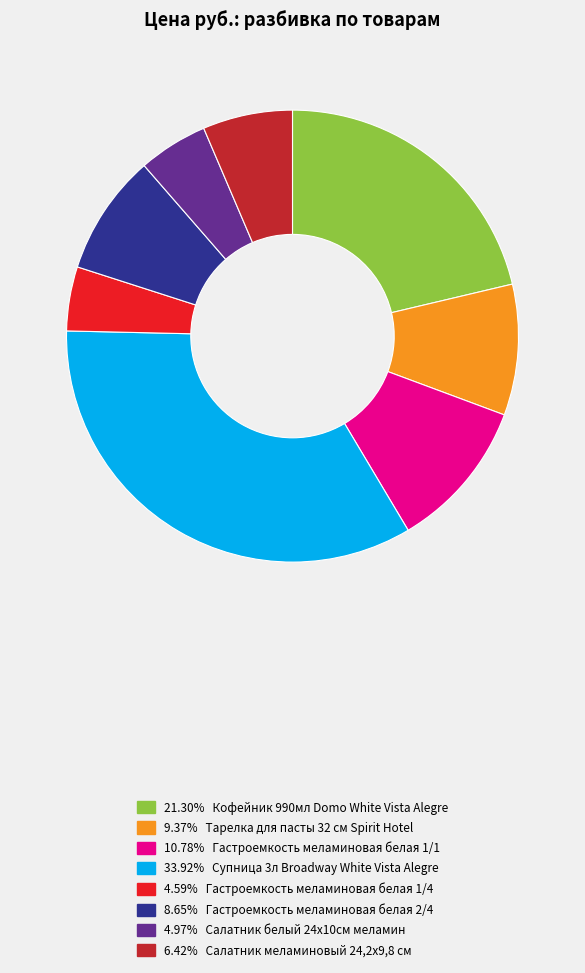

Is there any slice that represents more than half of the pie?

No